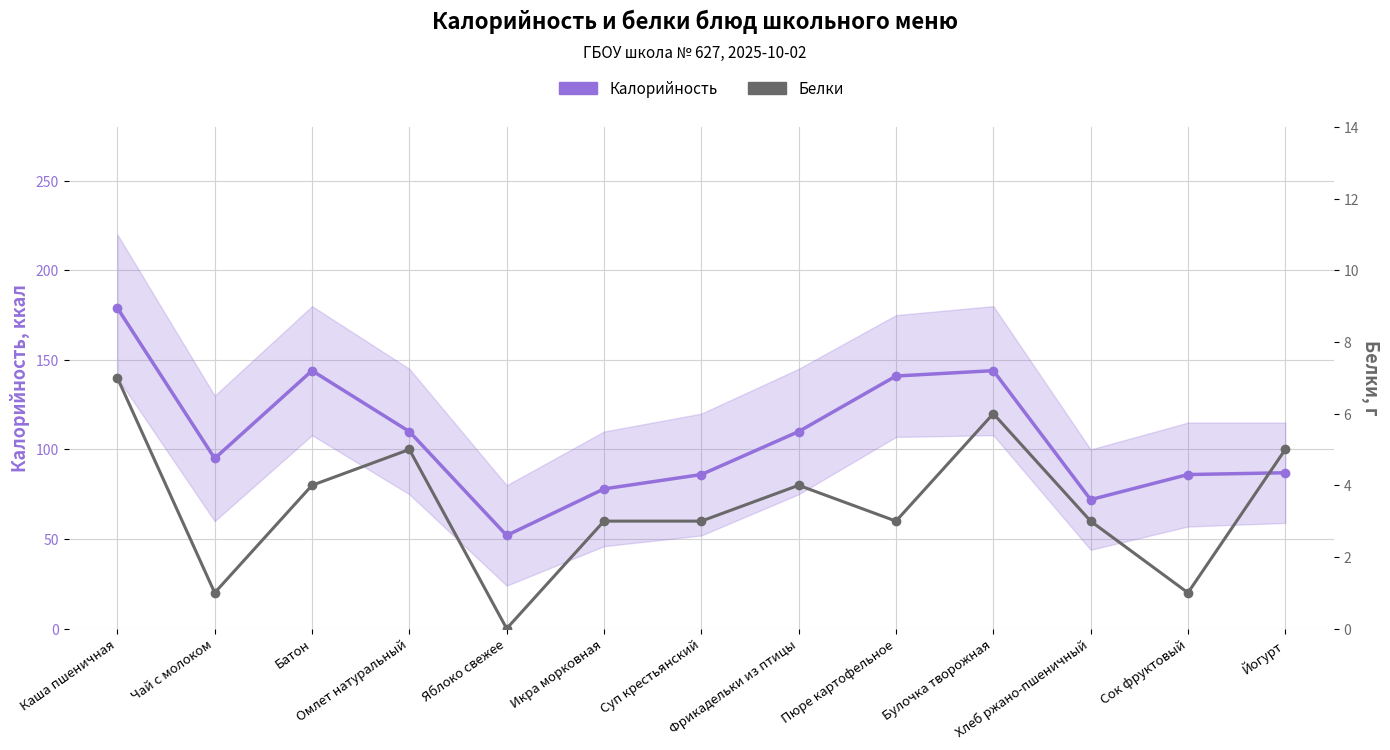

Is the value of Белки at Сок фруктовый greater than the value of Калорийность at Фрикадельки из птицы?

No